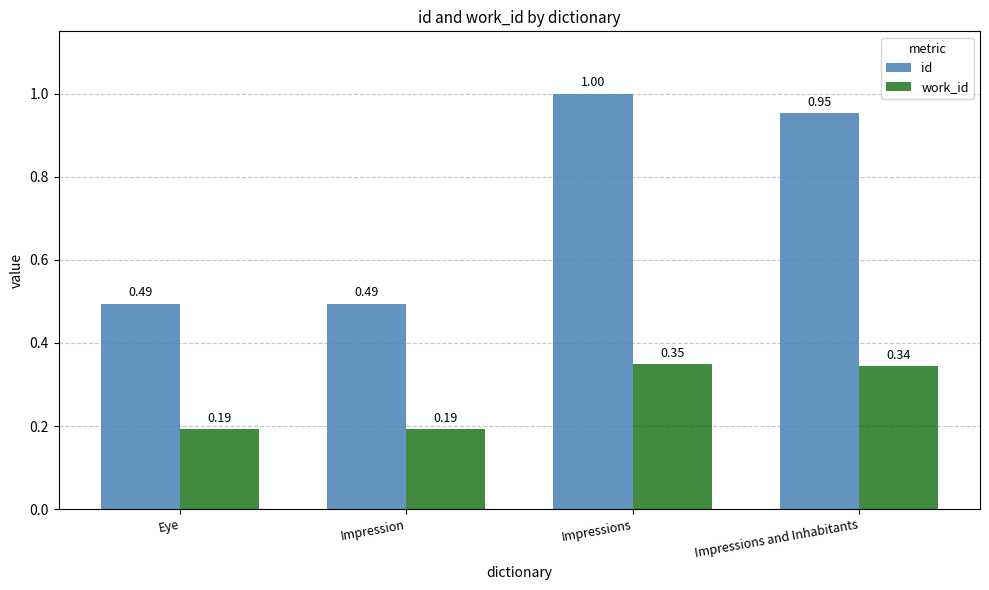

What is the label of the 3rd bar from the left?

Impressions